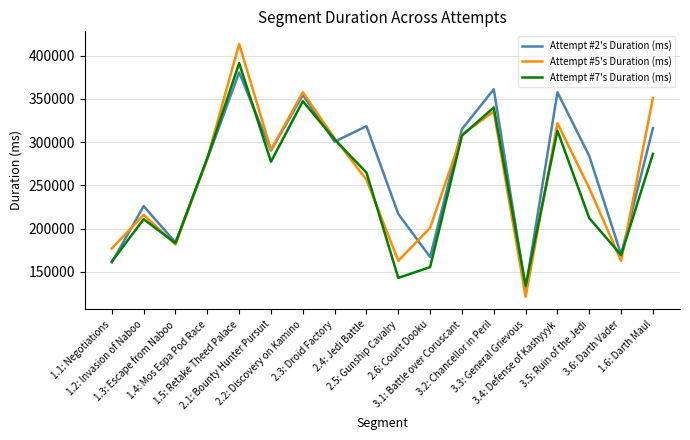

What is the lowest value of the Attempt #7's Duration (ms) series?

133639